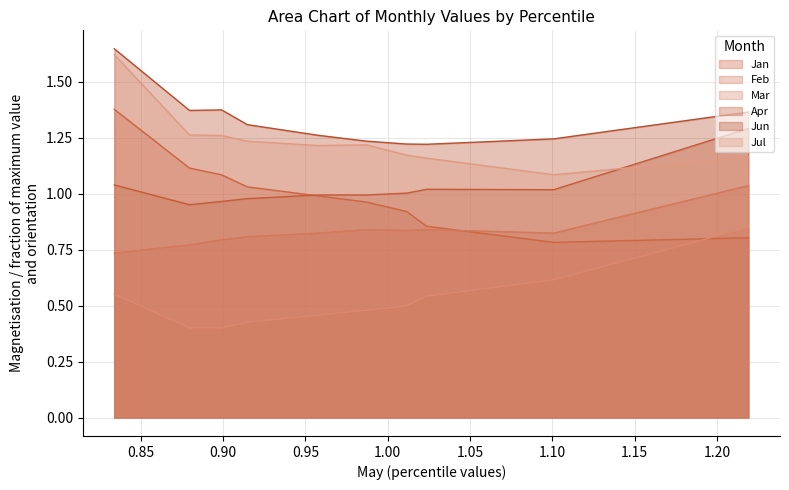

True or false: Jul and Jan cross at least once.

False